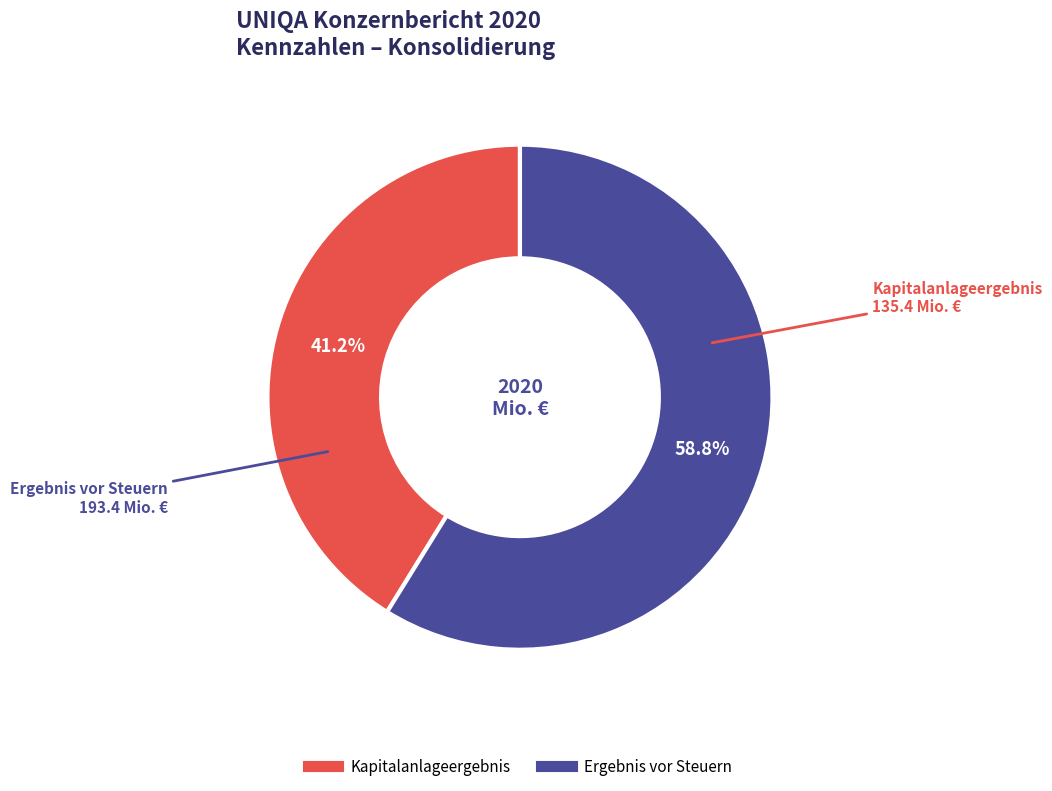

How many segments does this pie chart have?

2